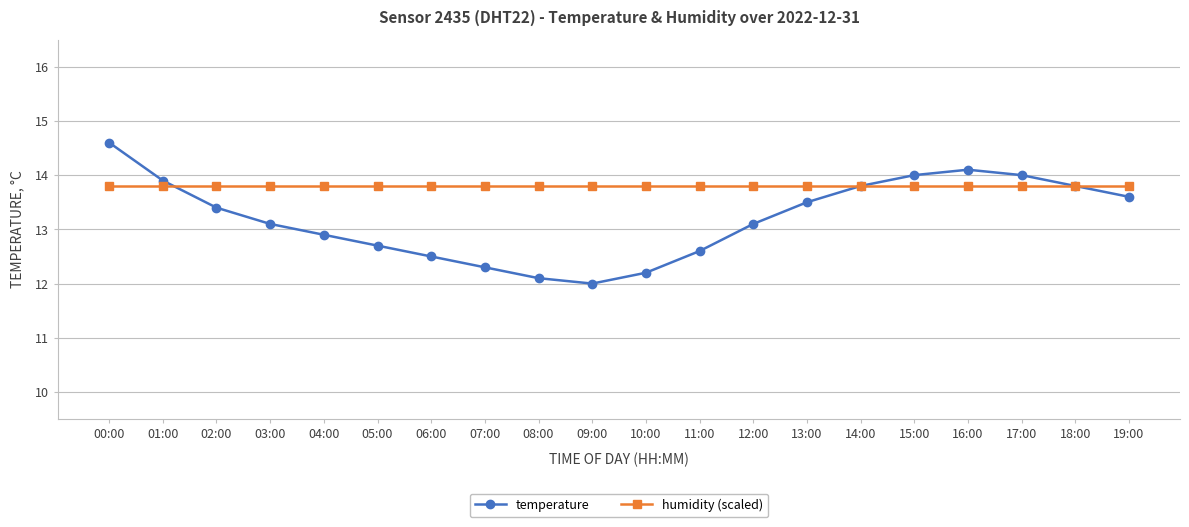

Which series has the largest total across all categories?

humidity (scaled)